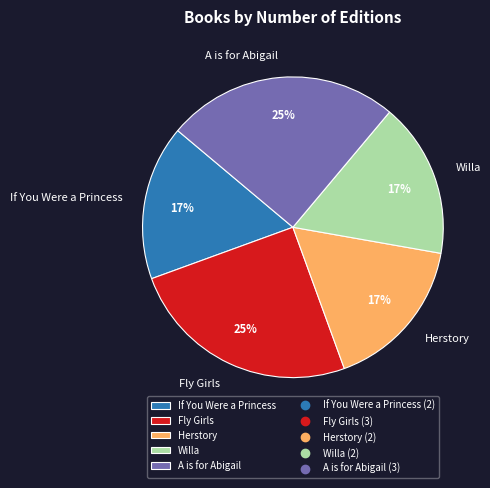

How many slices are in this pie chart?

5